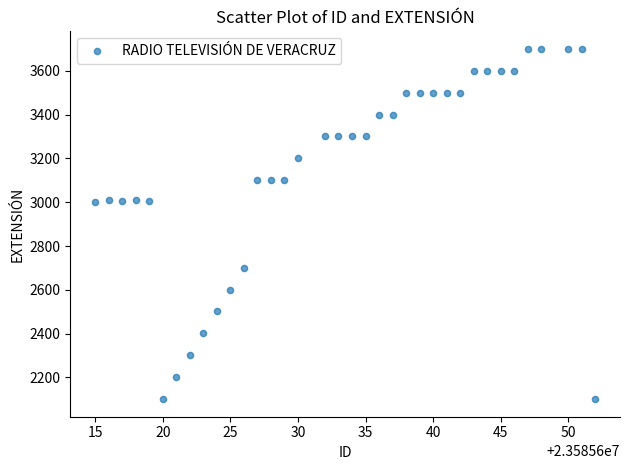

What is the range of X values (max minus min)?

37